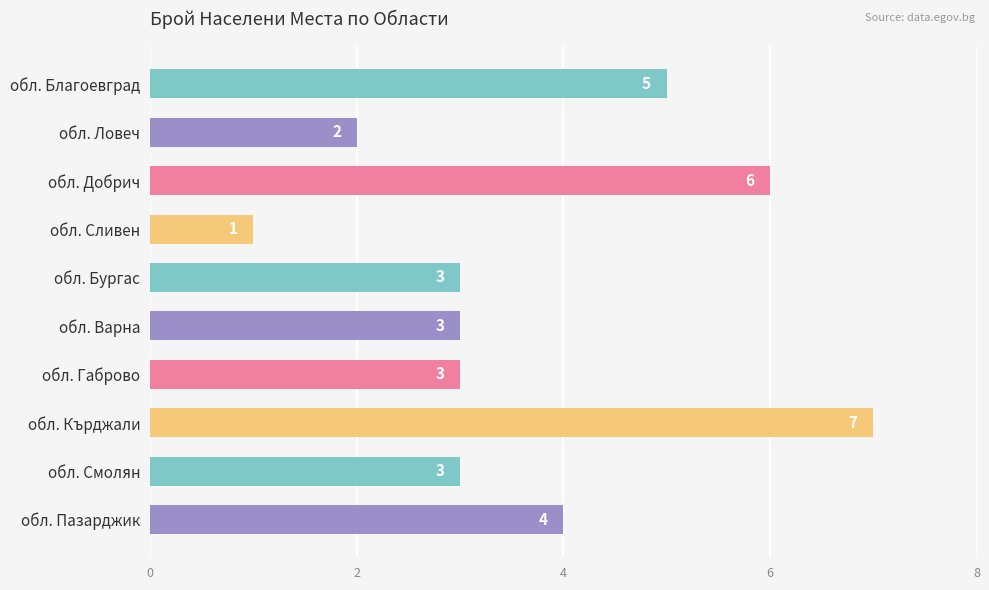

What is the sum of the values at обл. Ловеч and обл. Смолян?

5